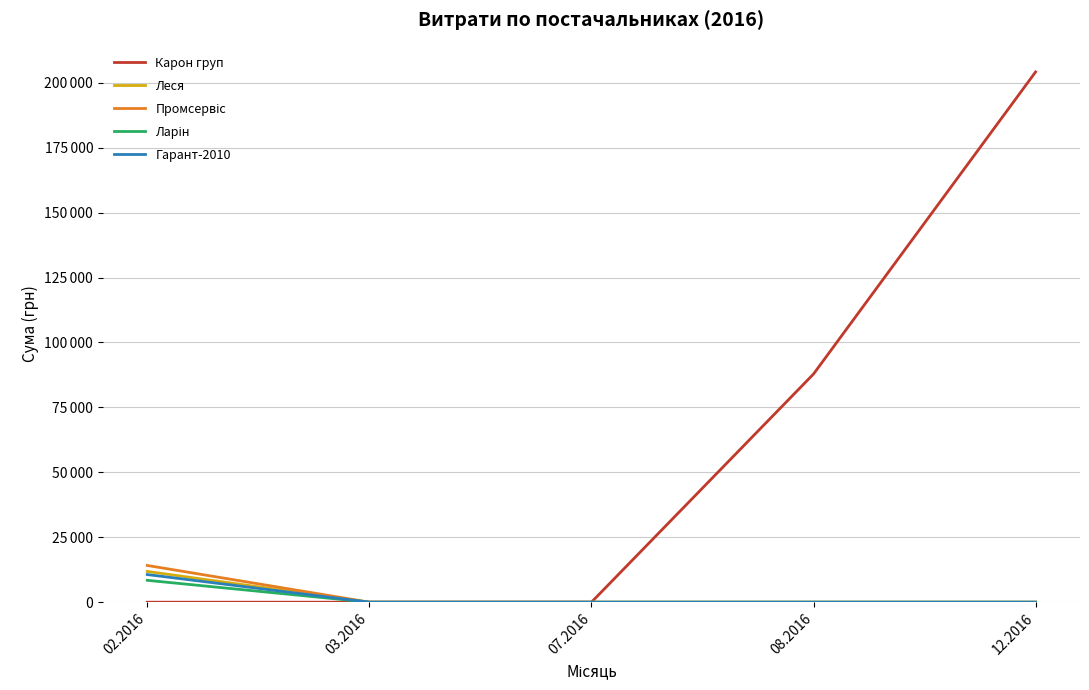

The Леся series shows 0.0 at 03.2016. True or false?

True